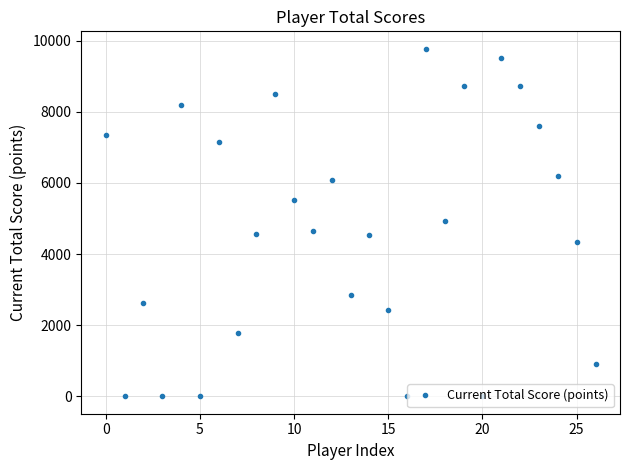

True or false: the data has more than 1 interior local peaks.

True